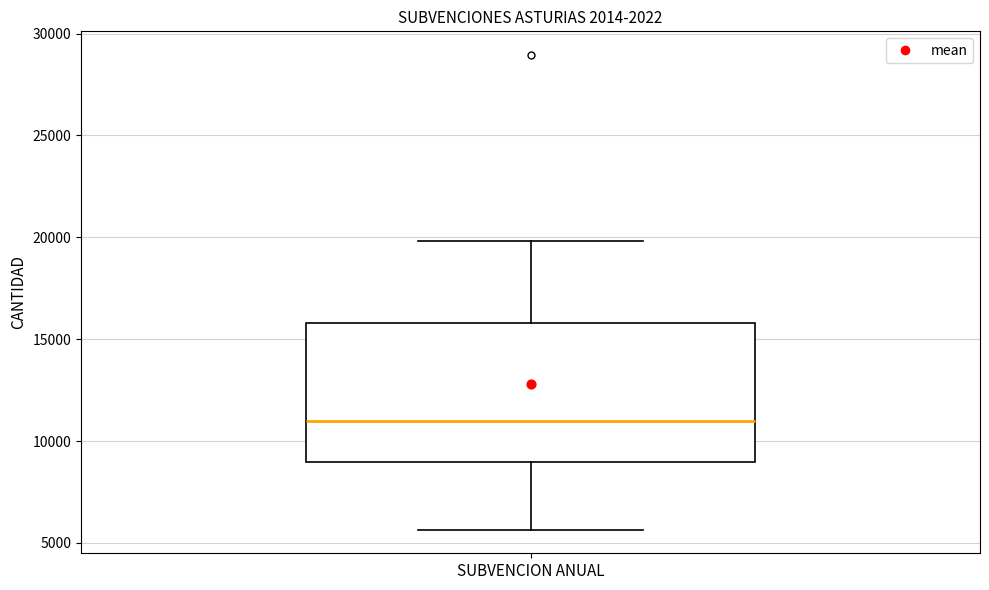

Where does the lower whisker of the box for SUBVENCION ANUAL end on the y-axis? The values are not printed on the chart, so give them approximately, as read against the axis.

5500